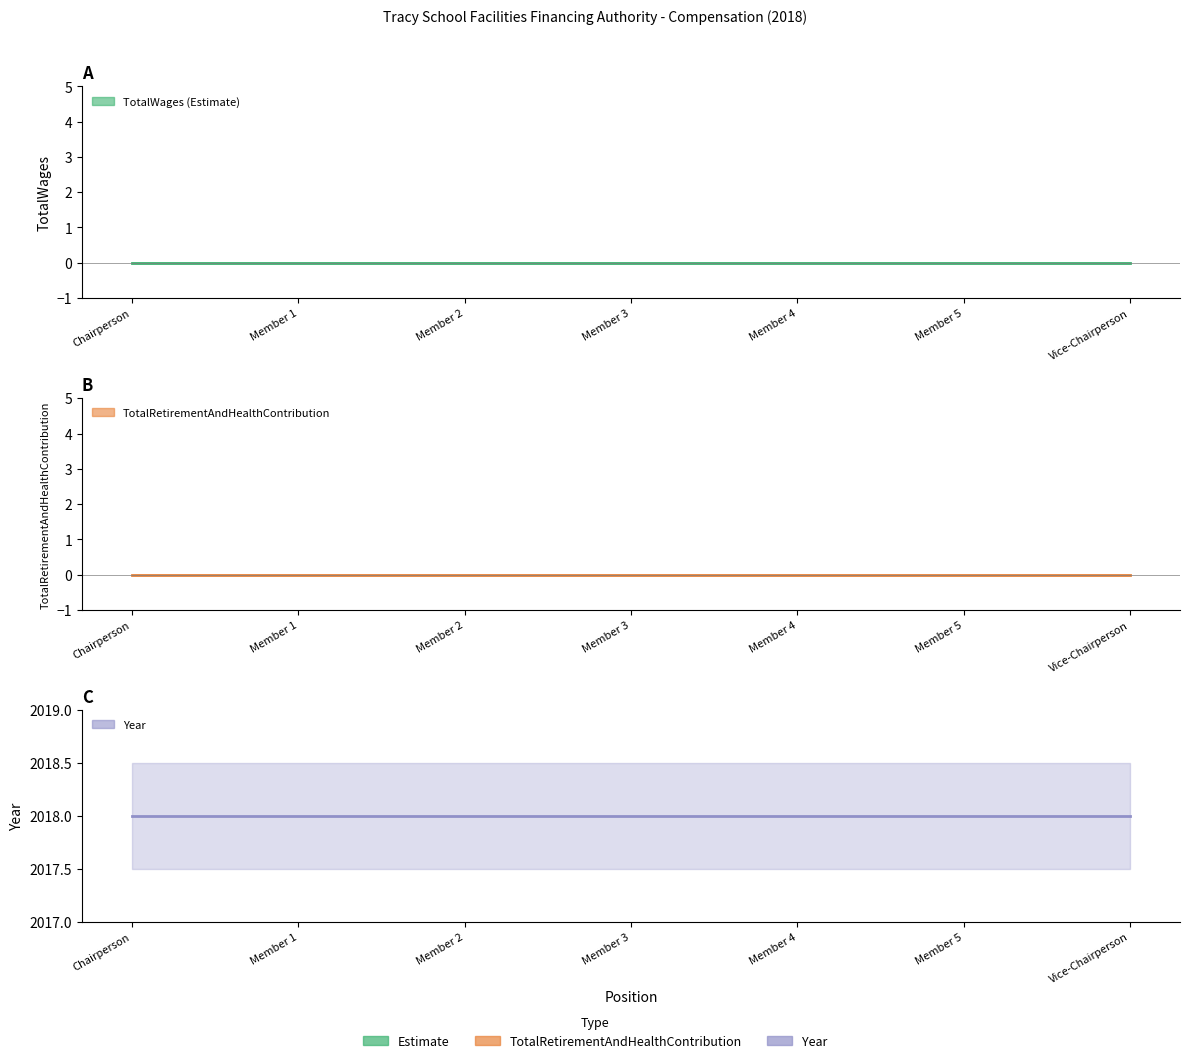

True or false: Year has a value of 1241 at Member 4.

False